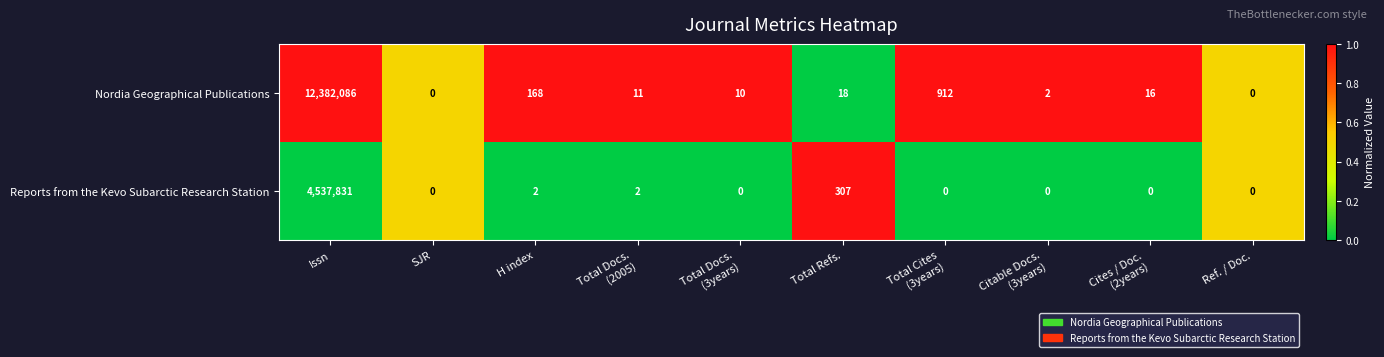

What is the difference between the second highest and minimum values in the Nordia Geographical Publications series?

912